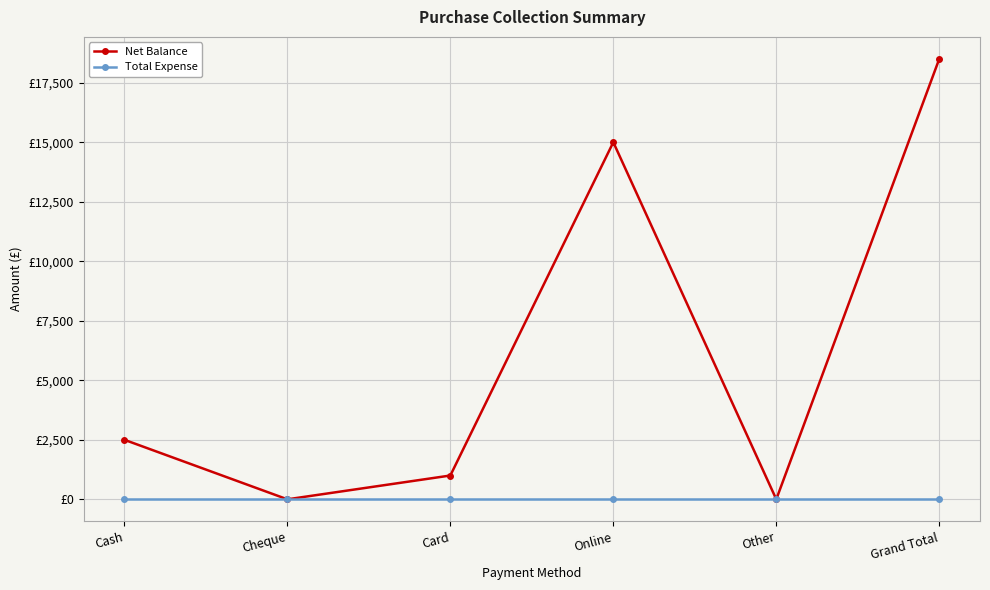

True or false: Net Balance has a value of 18500 at Grand Total.

True